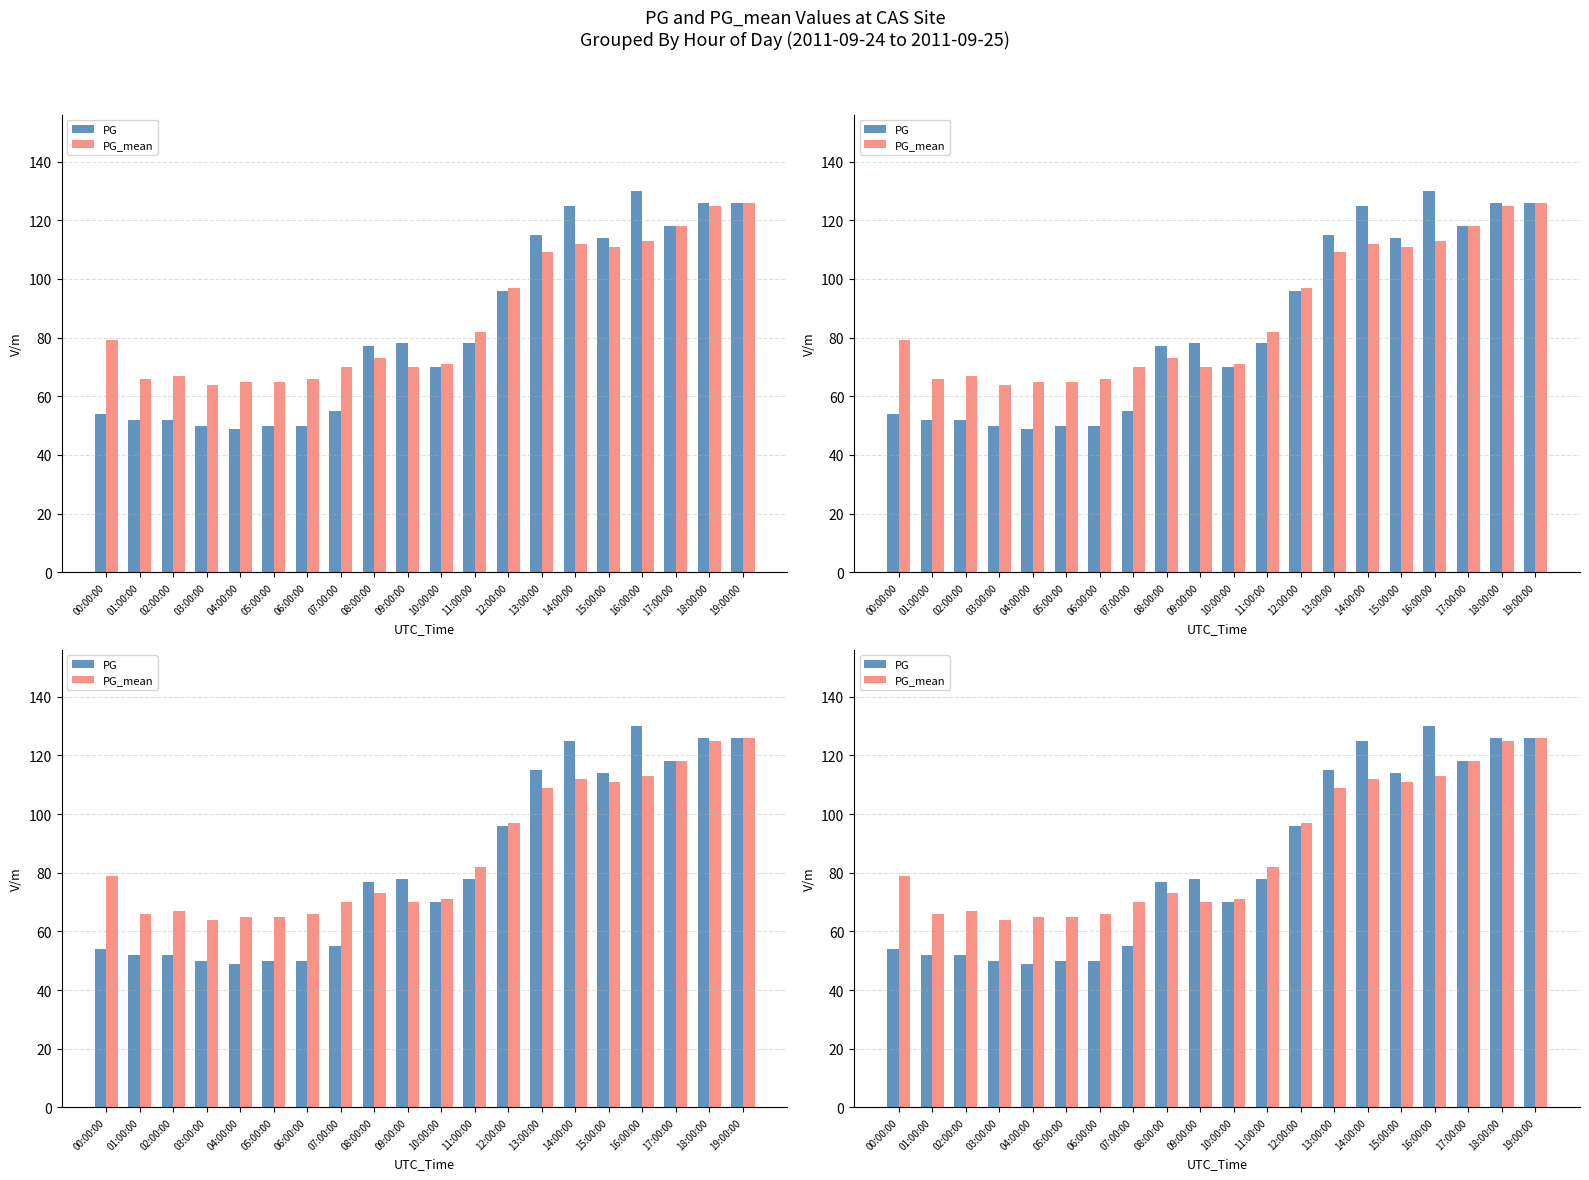

Rank the series by their average value, from highest to lowest.

PG_mean, PG